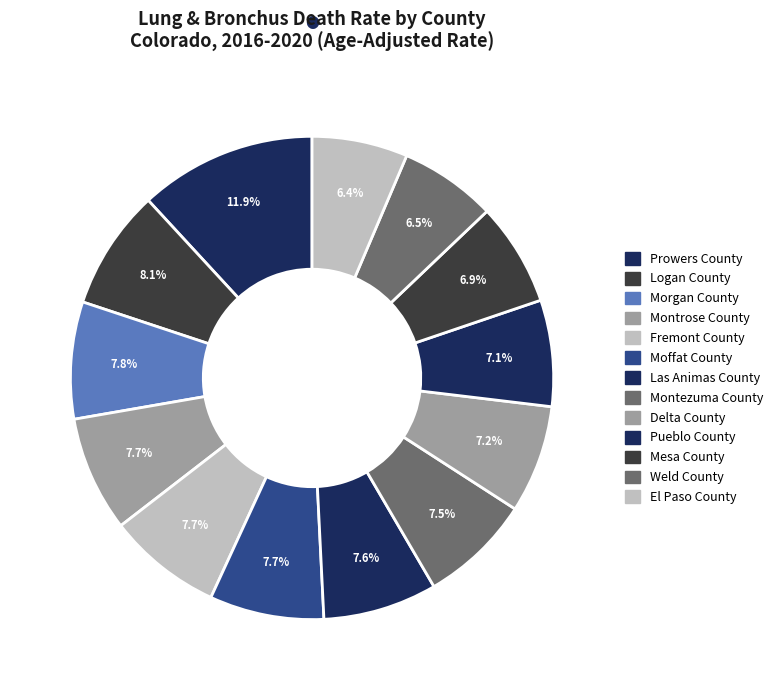

Is there any slice that represents more than half of the pie?

No